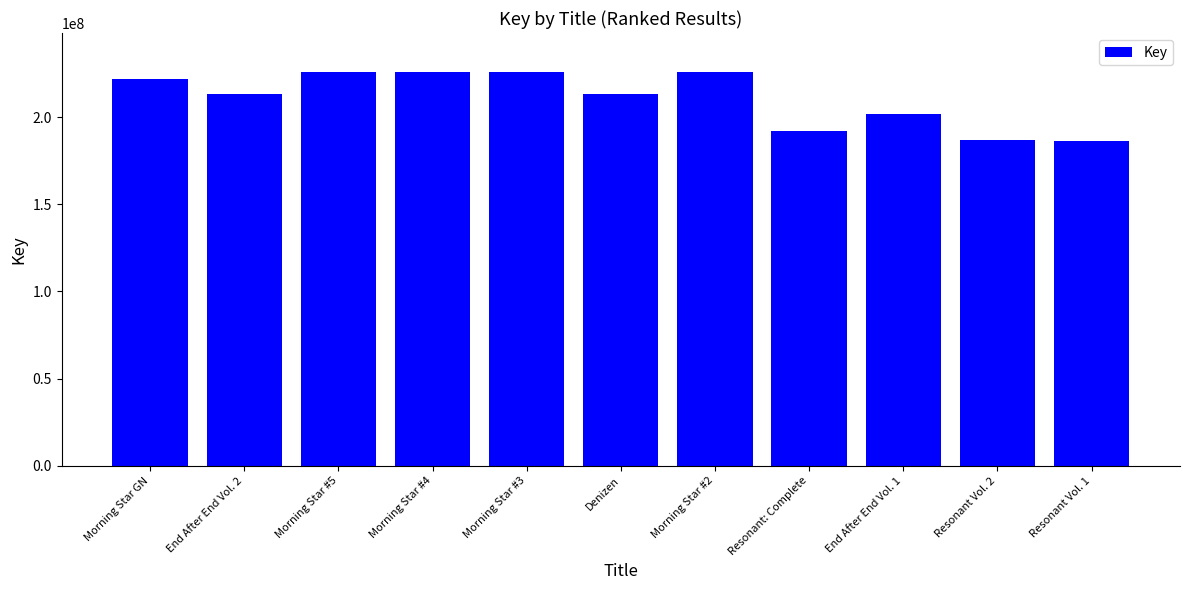

Is it true that the value at End After End Vol. 1 is 201751207?

True